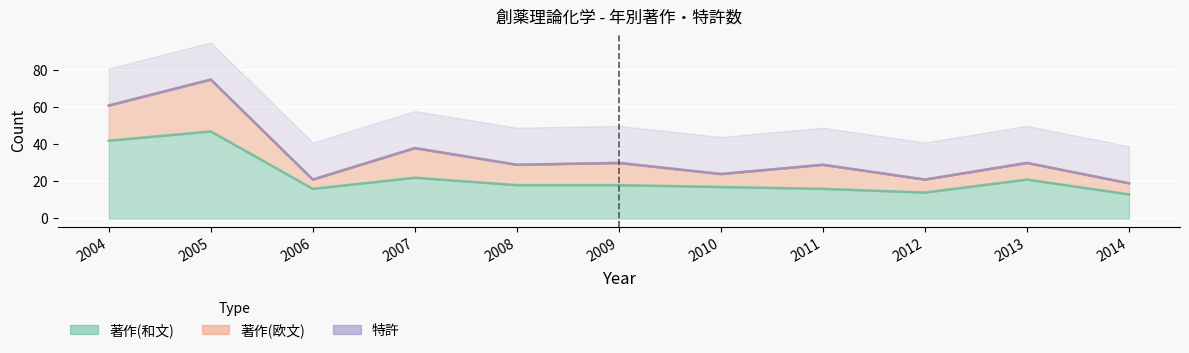

True or false: 著作(和文) has a value of 20 at 2012.

False